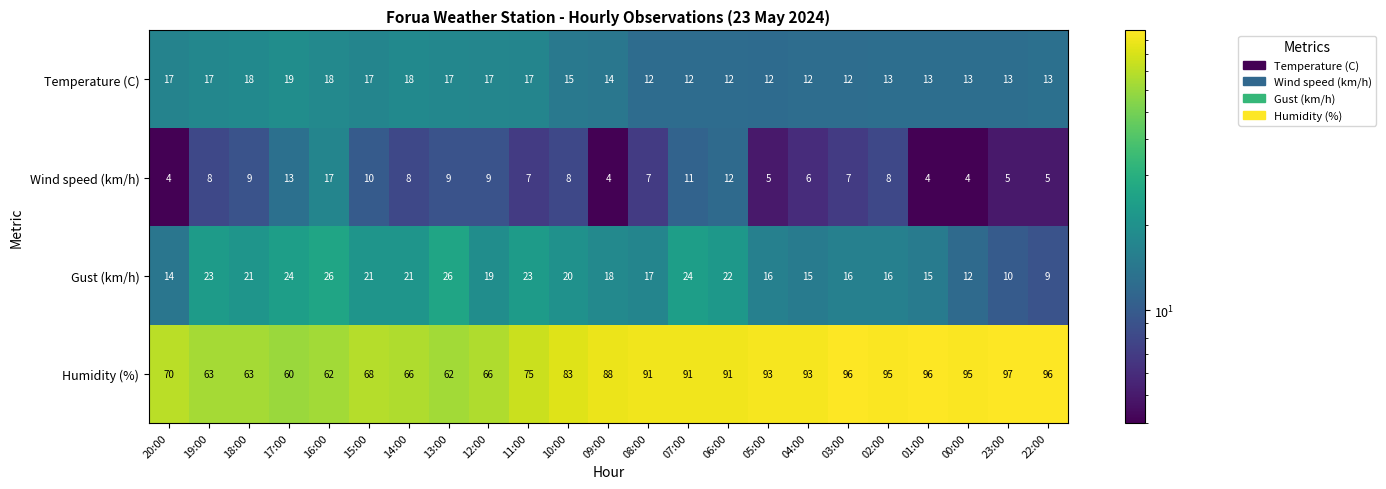

Is it true that Temperature (C) equals 20 at 01:00?

False